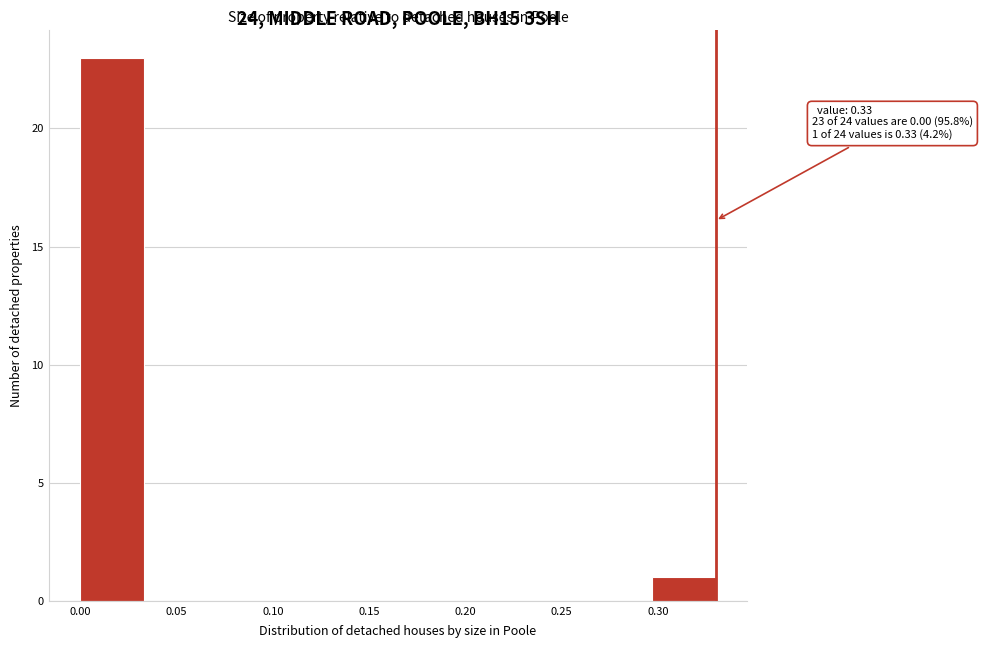

Which range on the x-axis has the tallest bar?

0.000 to 0.033